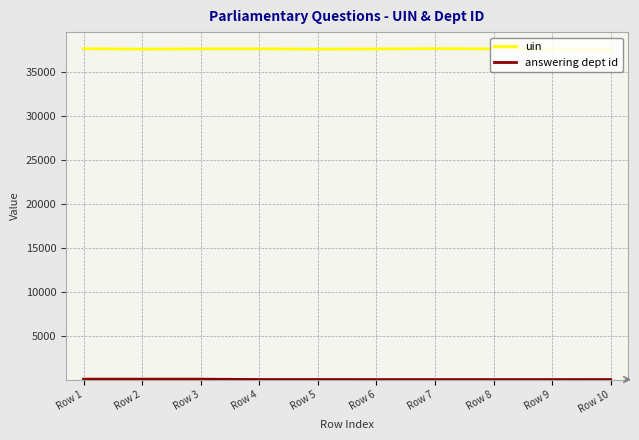

Which series has the largest total across all categories?

uin